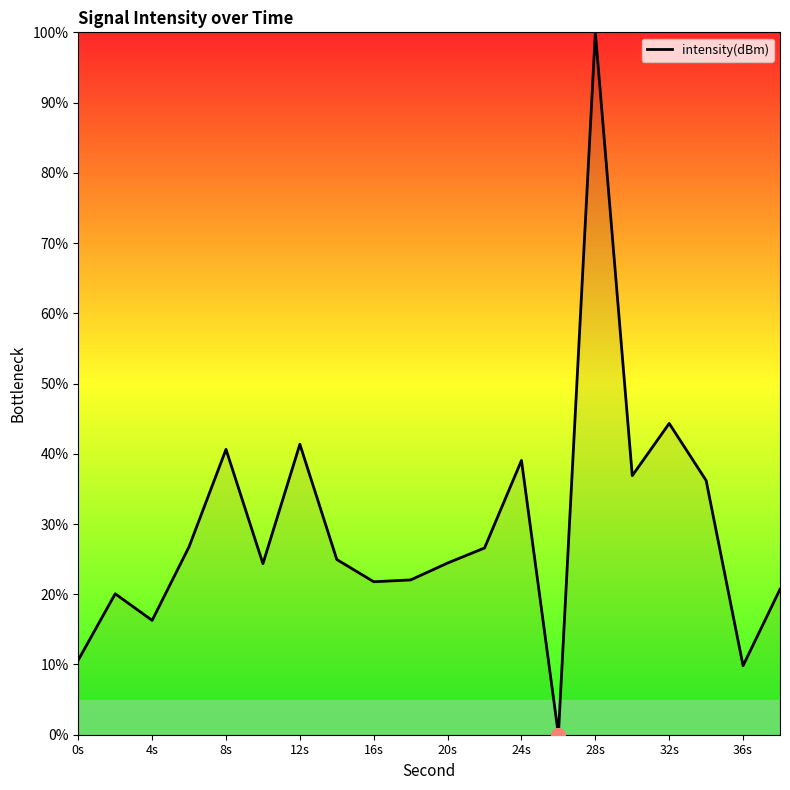

What is the difference between the maximum and minimum values?

100.0